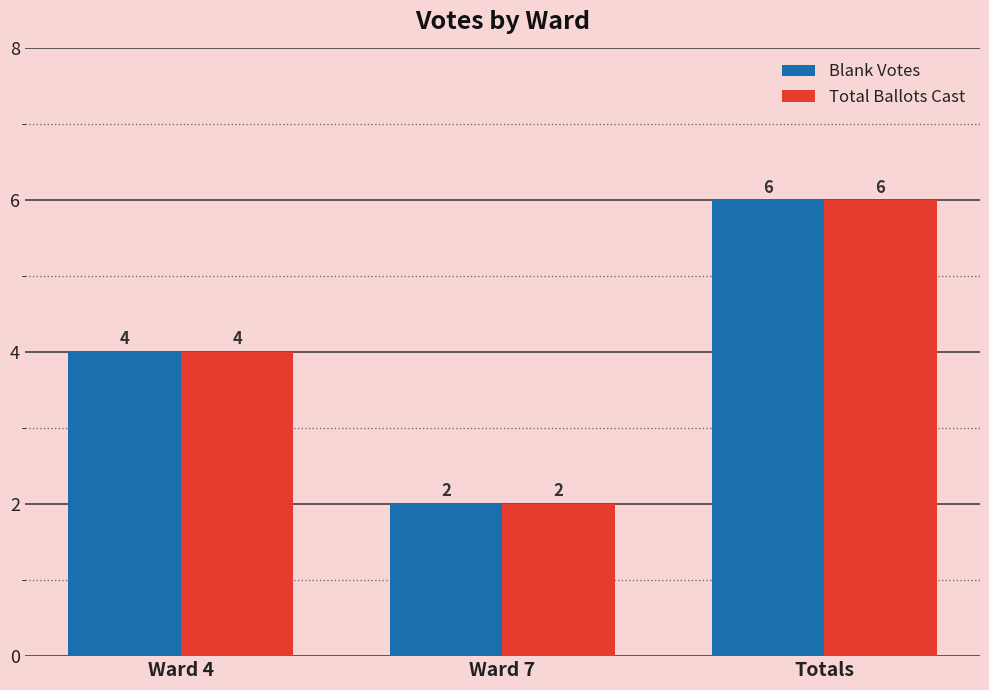

Reading left to right, extract all data points from this chart.

Blank Votes: 4	2	6
Total Ballots Cast: 4	2	6